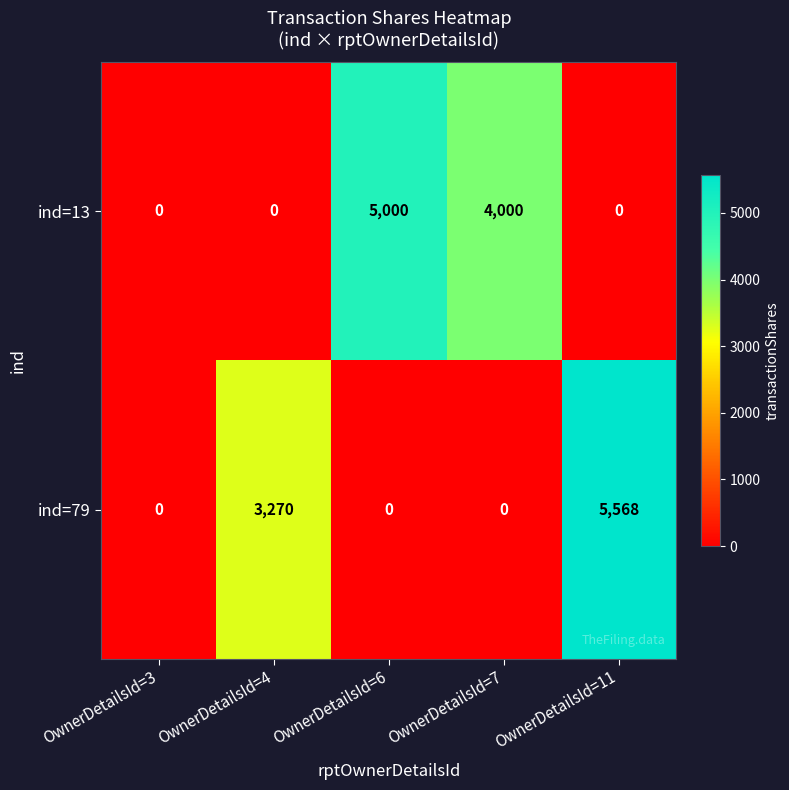

What is the difference between the highest and lowest values at OwnerDetailsId=11?

5568